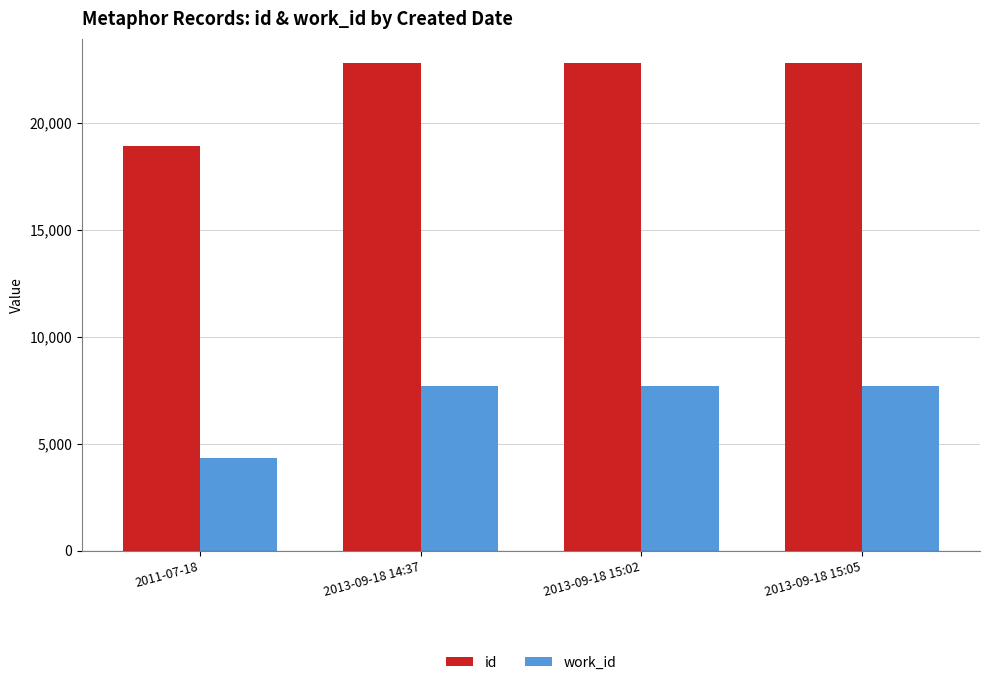

Are the bars horizontal?

No